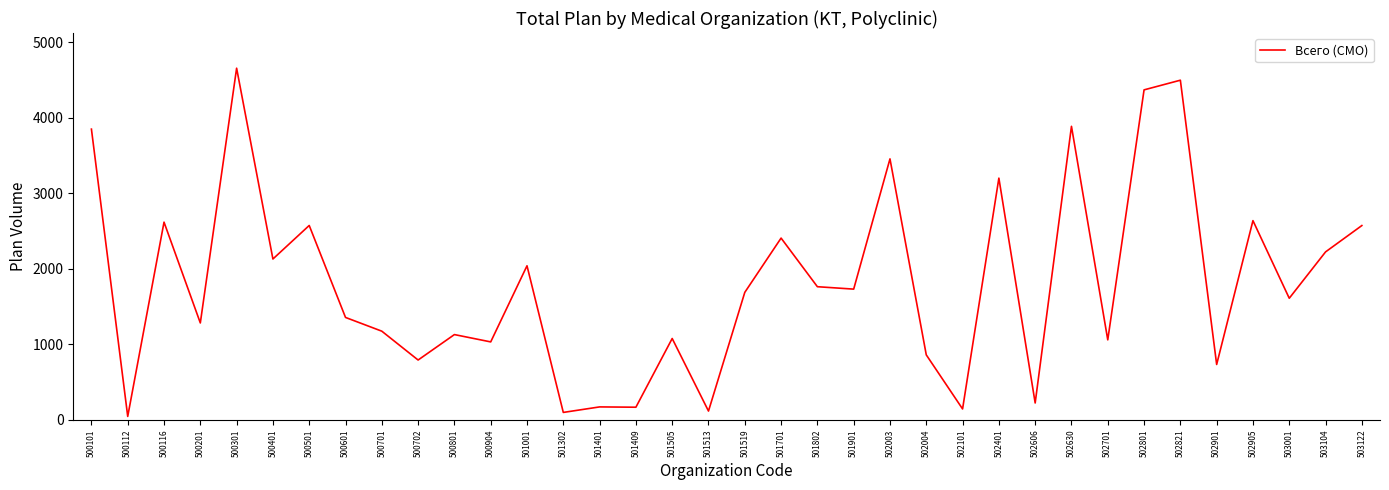

How many lines are shown in the chart?

1